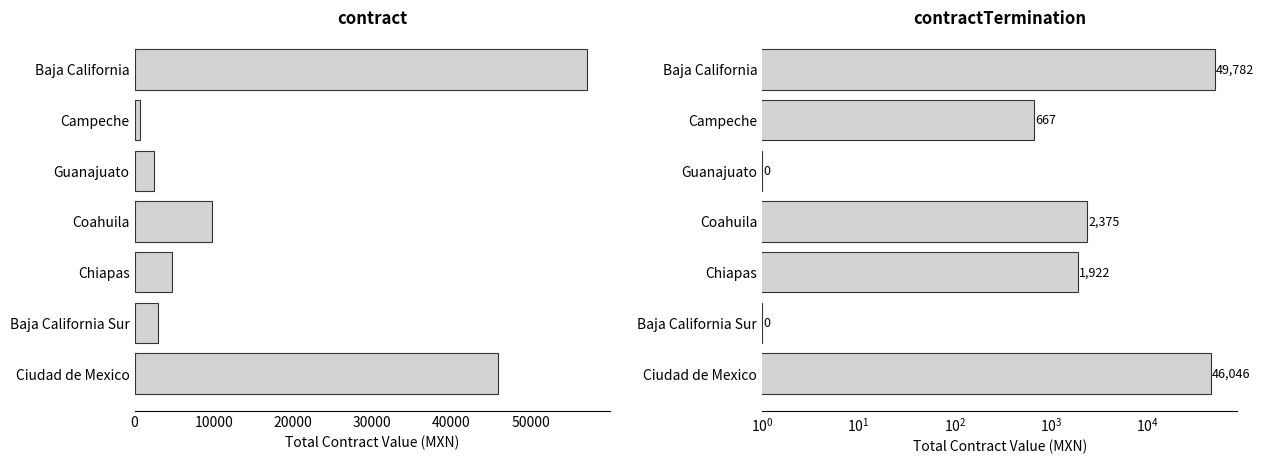

How many bars are there in total?

14